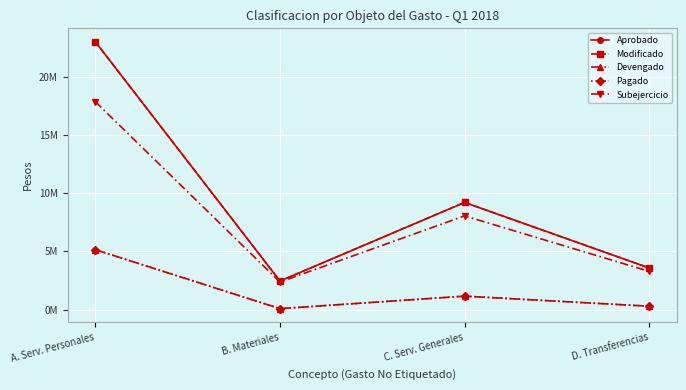

Reading left to right, what are all the values shown in this chart?

Aprobado: A. Serv. Personales=23045000	B. Materiales=2457427	C. Serv. Generales=9218215	D. Transferencias=3579036
Modificado: A. Serv. Personales=23045000	B. Materiales=2457427	C. Serv. Generales=9218215	D. Transferencias=3579036
Devengado: A. Serv. Personales=5155837	B. Materiales=83966	C. Serv. Generales=1157587	D. Transferencias=291425
Pagado: A. Serv. Personales=5155837	B. Materiales=83966	C. Serv. Generales=1157587	D. Transferencias=291425
Subejercicio: A. Serv. Personales=17889163	B. Materiales=2373461	C. Serv. Generales=8060628	D. Transferencias=3287611